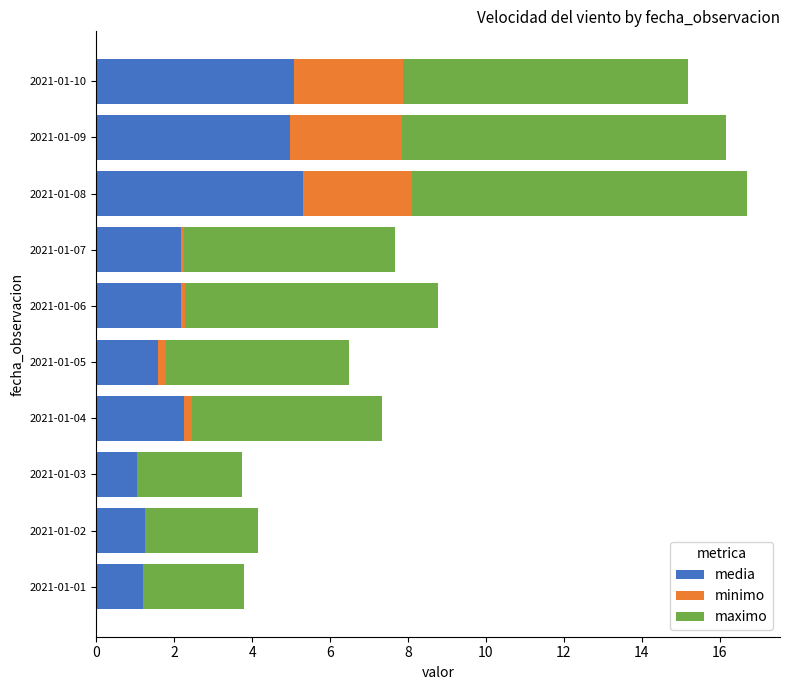

The value of media at 2021-01-05 is 1.6. True or false?

True